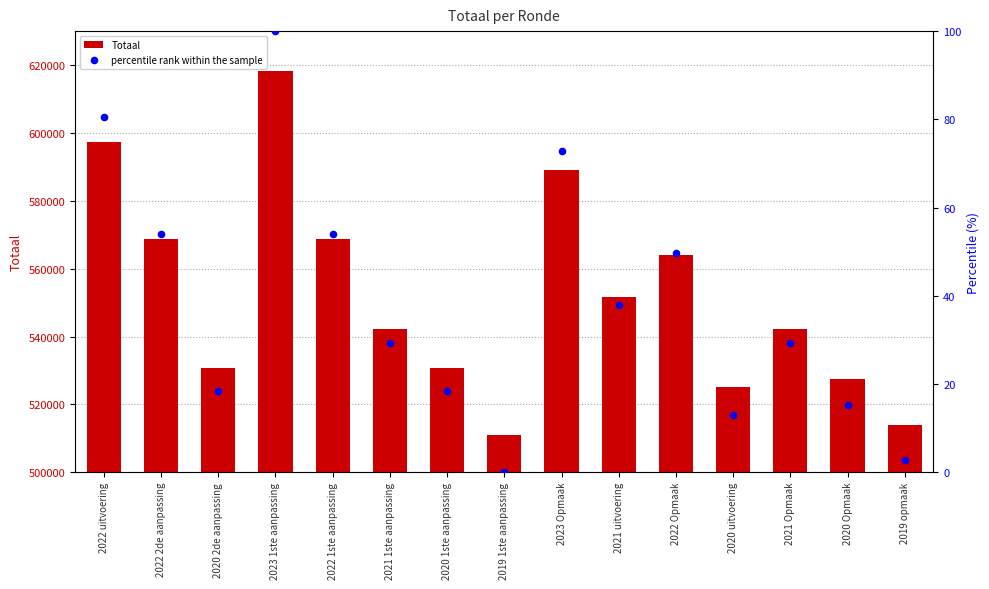

At which category is the sum across all series the highest?

2023 1ste aanpassing